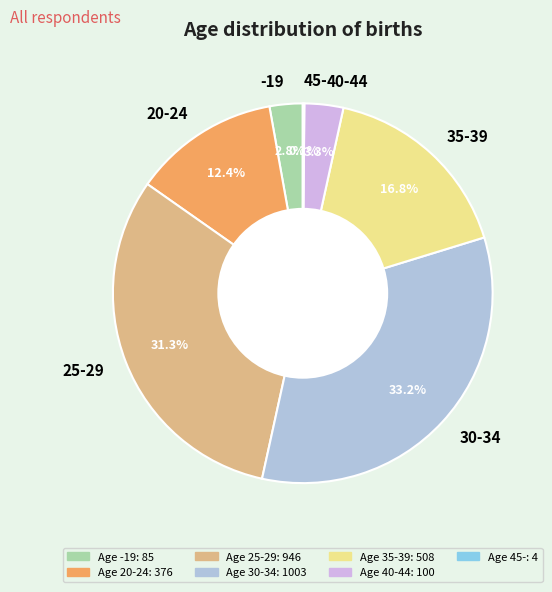

Is it true that 25-29 is 31% of the pie?

True